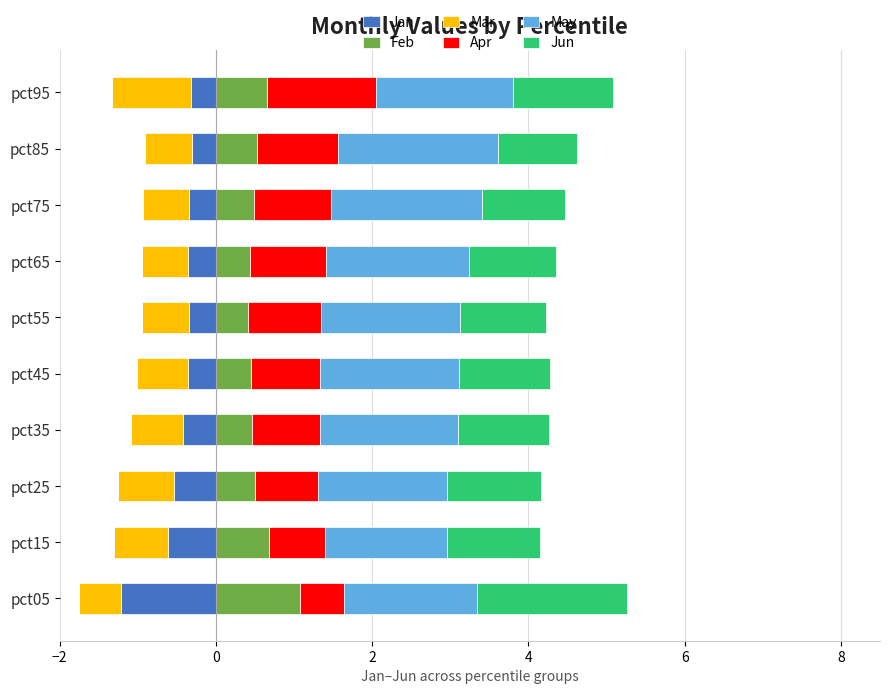

Is it true that Feb equals 0.1 at pct65?

False